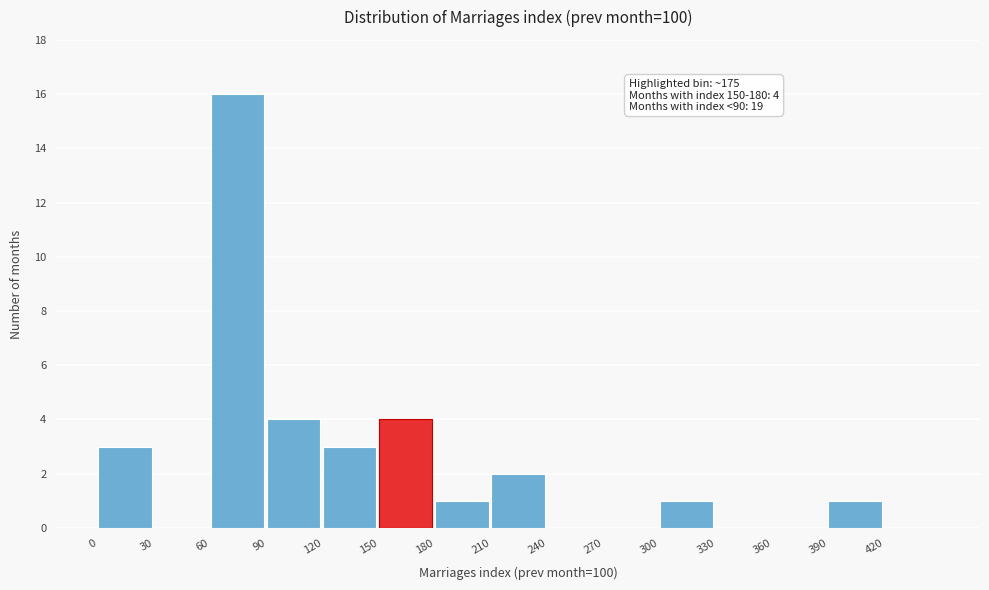

Over which range of the x-axis is the bar tallest?

60 to 90